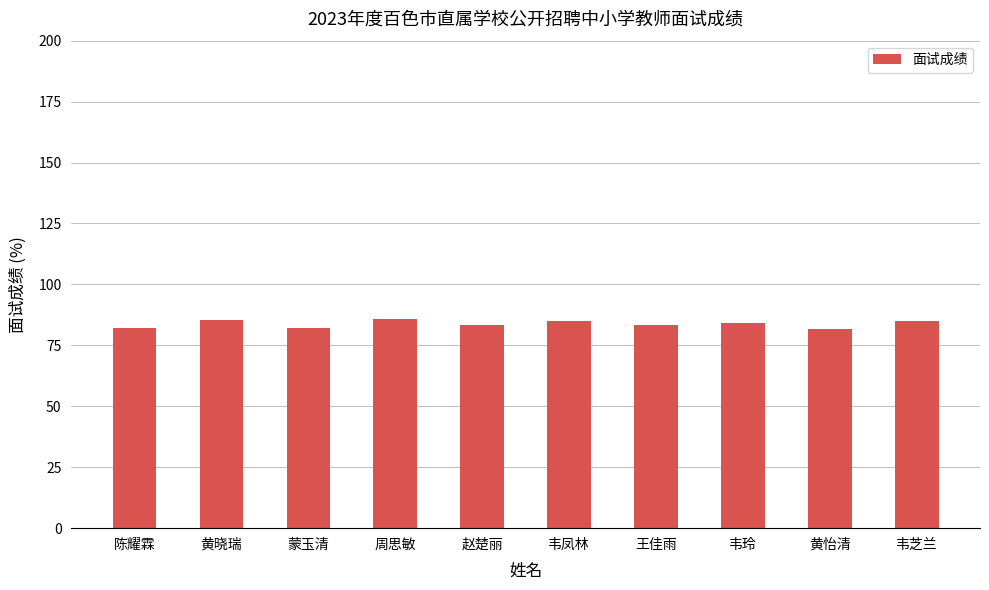

What is the difference between the maximum and minimum values?

4.4